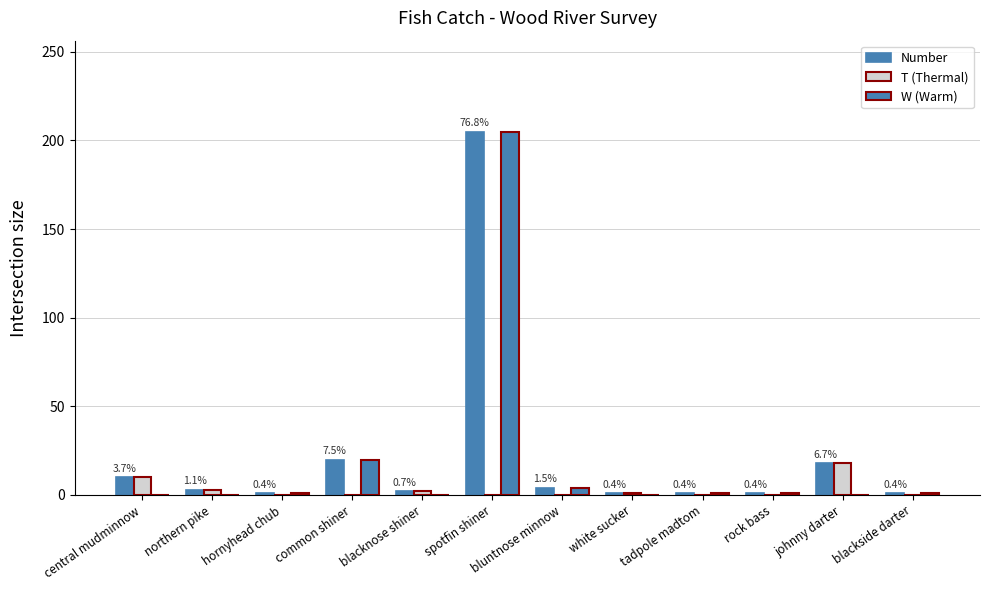

Between bluntnose minnow and rock bass, which is larger?

bluntnose minnow